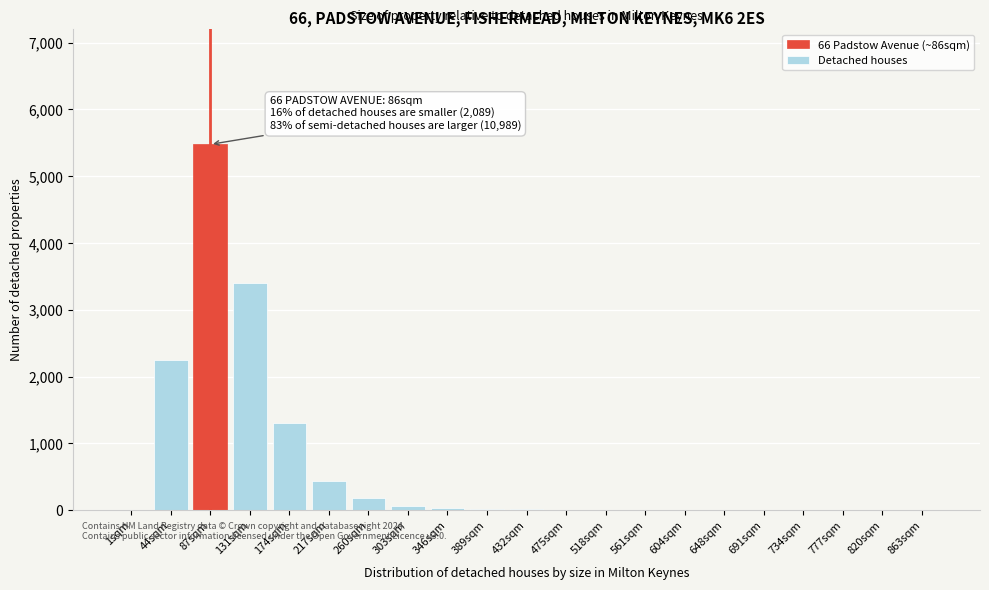

The chart shows a value of 1 at 691sqm. True or false?

True